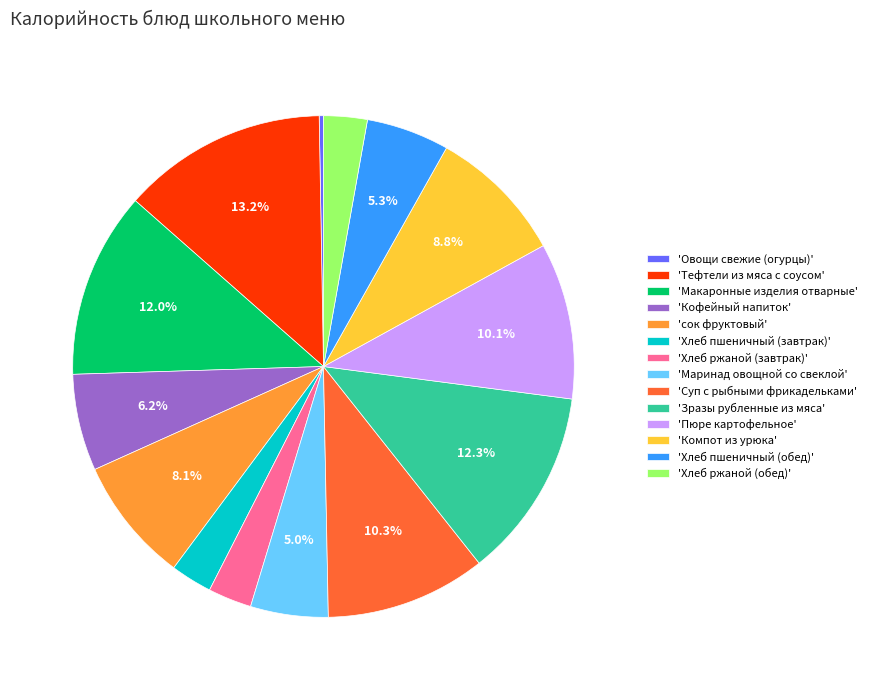

Do 'Маринад овощной со свеклой' and 'Кофейный напиток' together represent more than half of the pie?

No